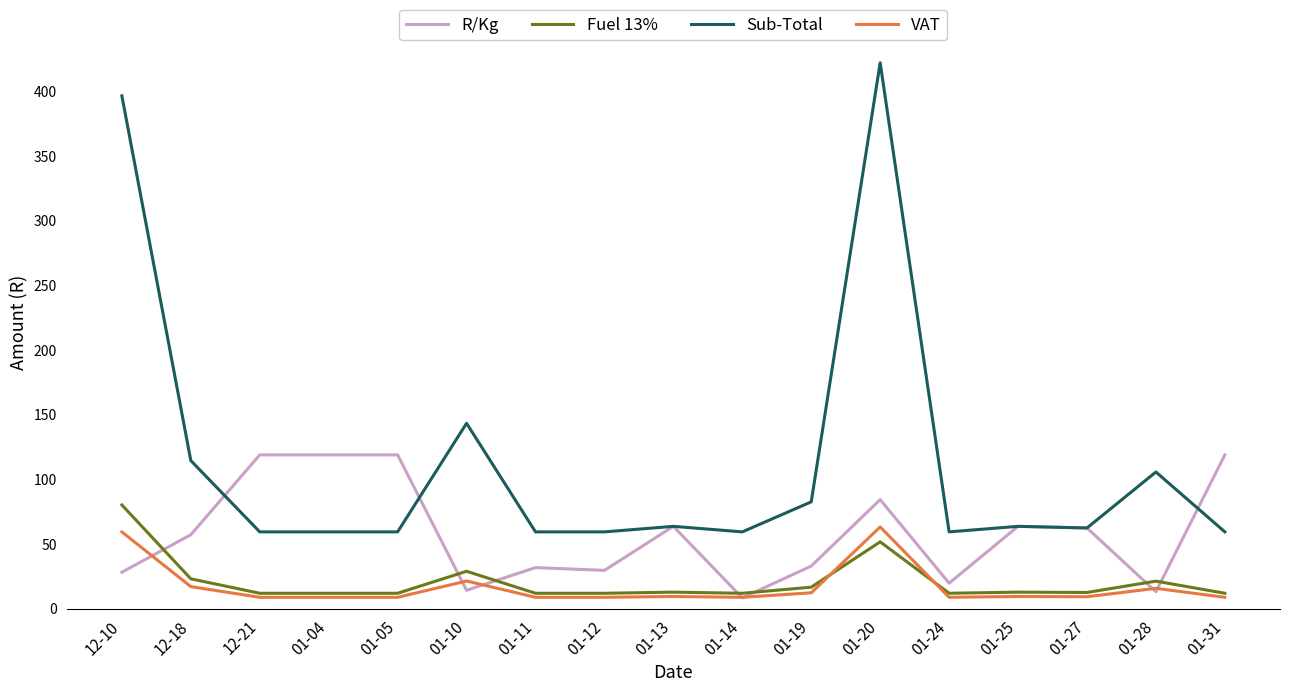

The value of Sub-Total at 01-24 is 39.3. True or false?

False